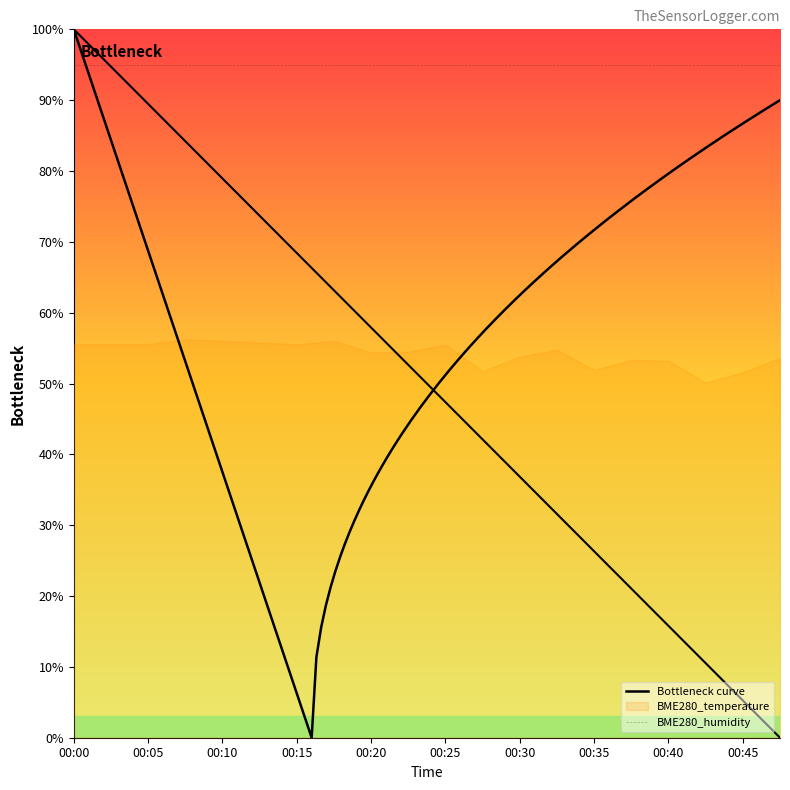

Which label corresponds to the largest value in the chart?

00:00